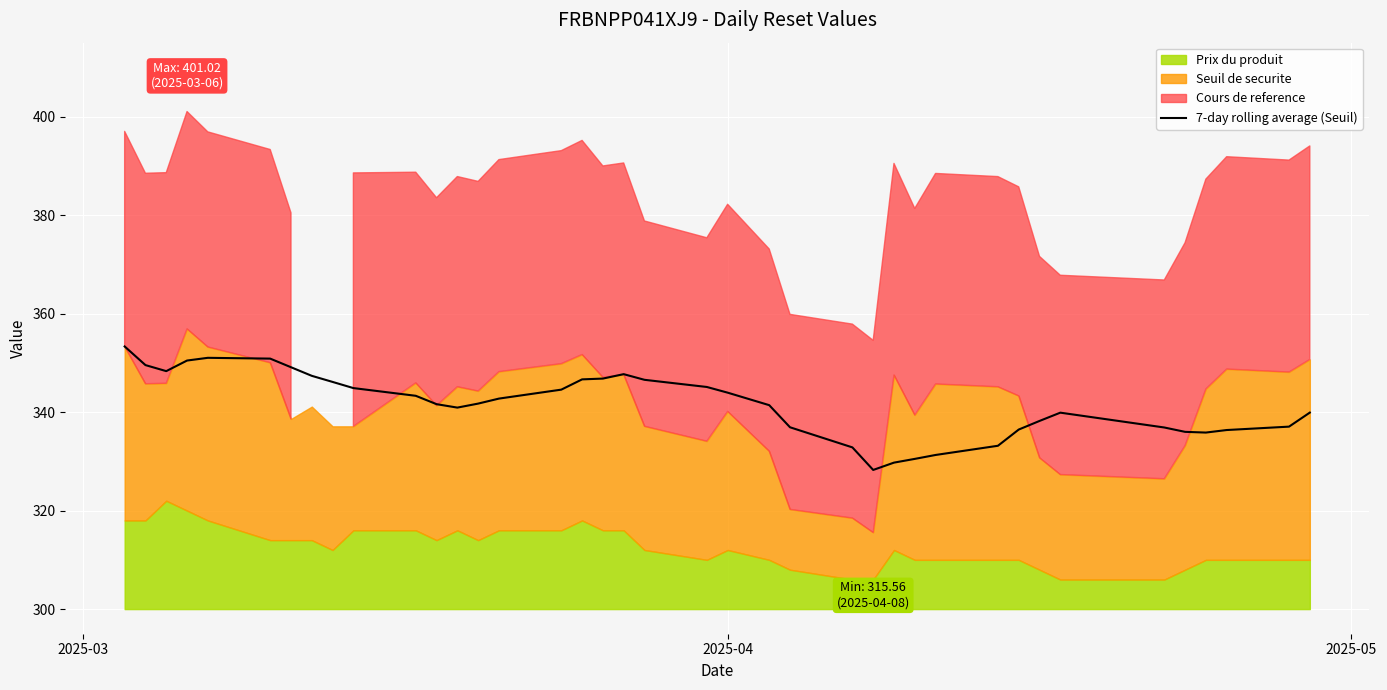

True or false: there are more than 0 points higher than both neighbors.

True